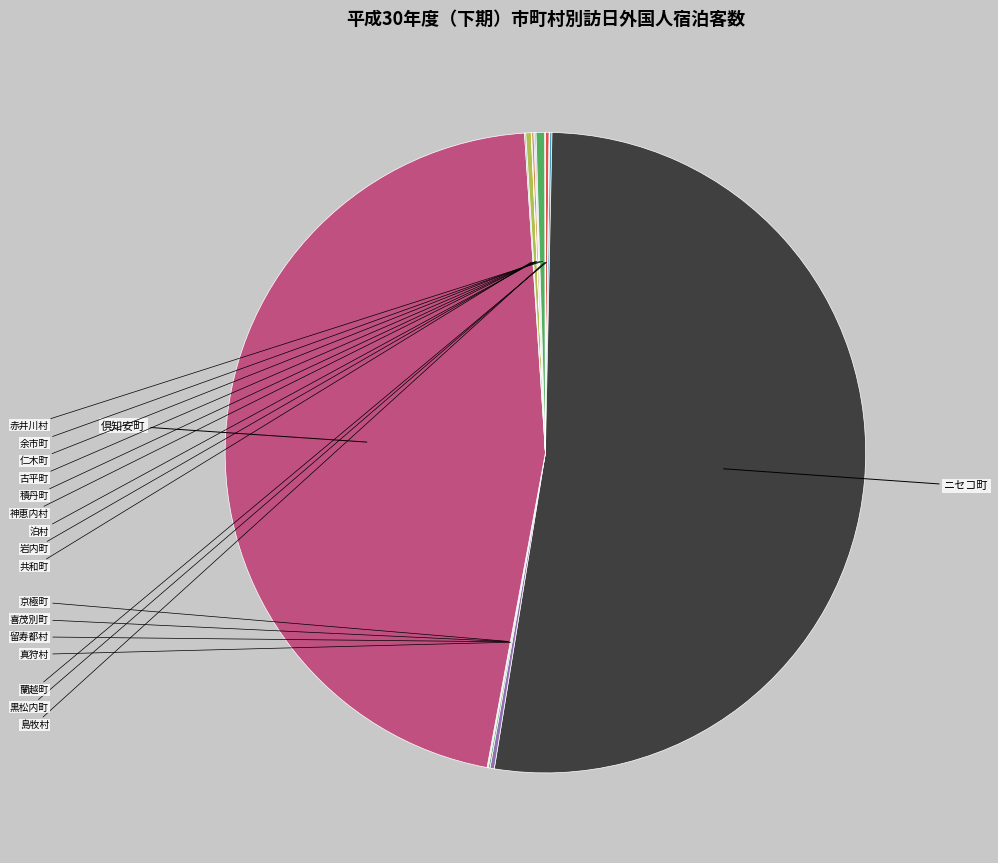

The 赤井川村 slice represents 1% of the pie. True or false?

False